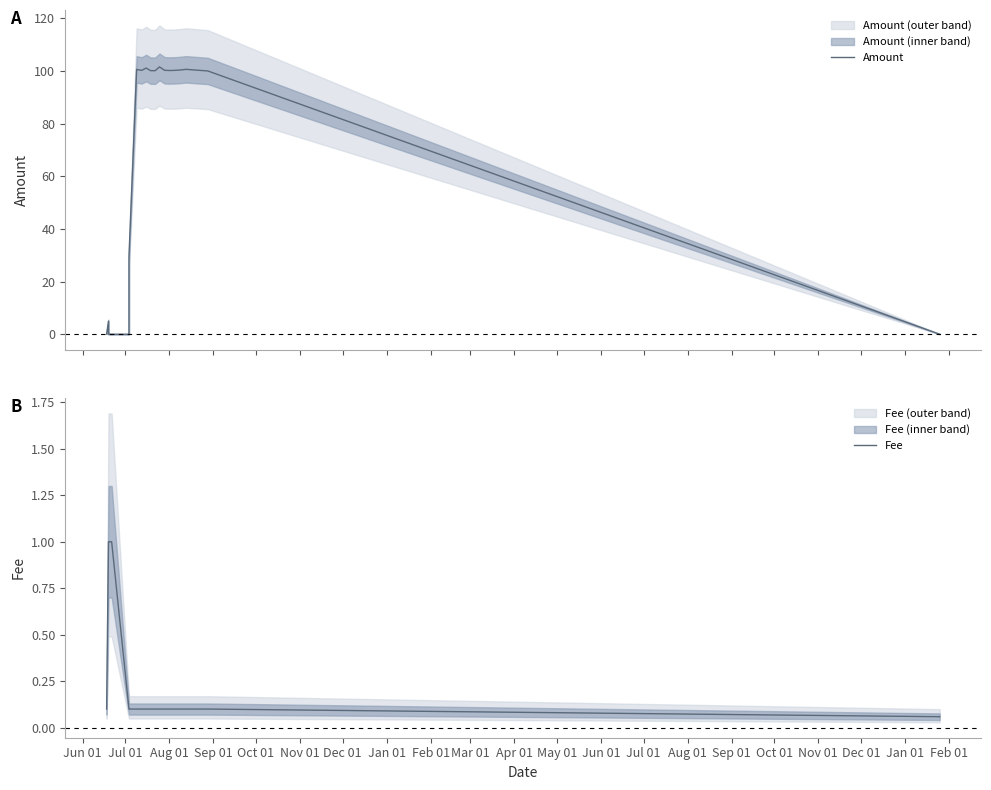

What value does the Fee series have at Feb 01?

0.1